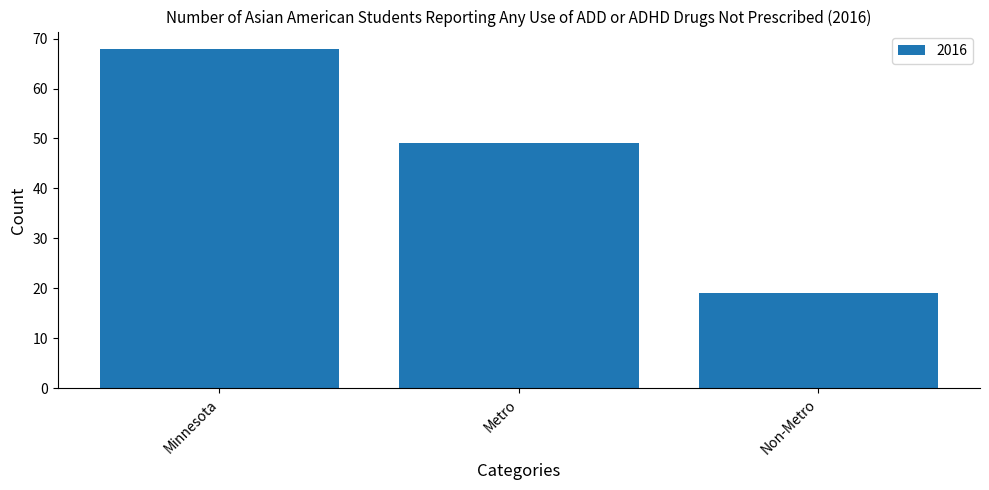

Reading left to right, extract all data points from this chart.

68	49	19